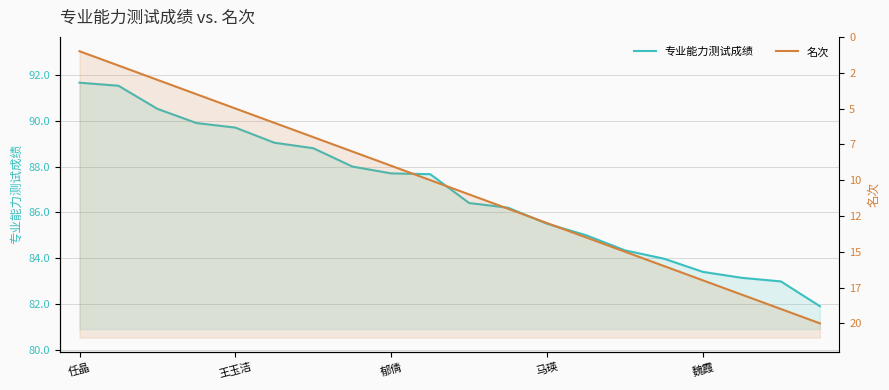

The 专业能力测试成绩 series shows 85.5 at 马瑛. True or false?

True